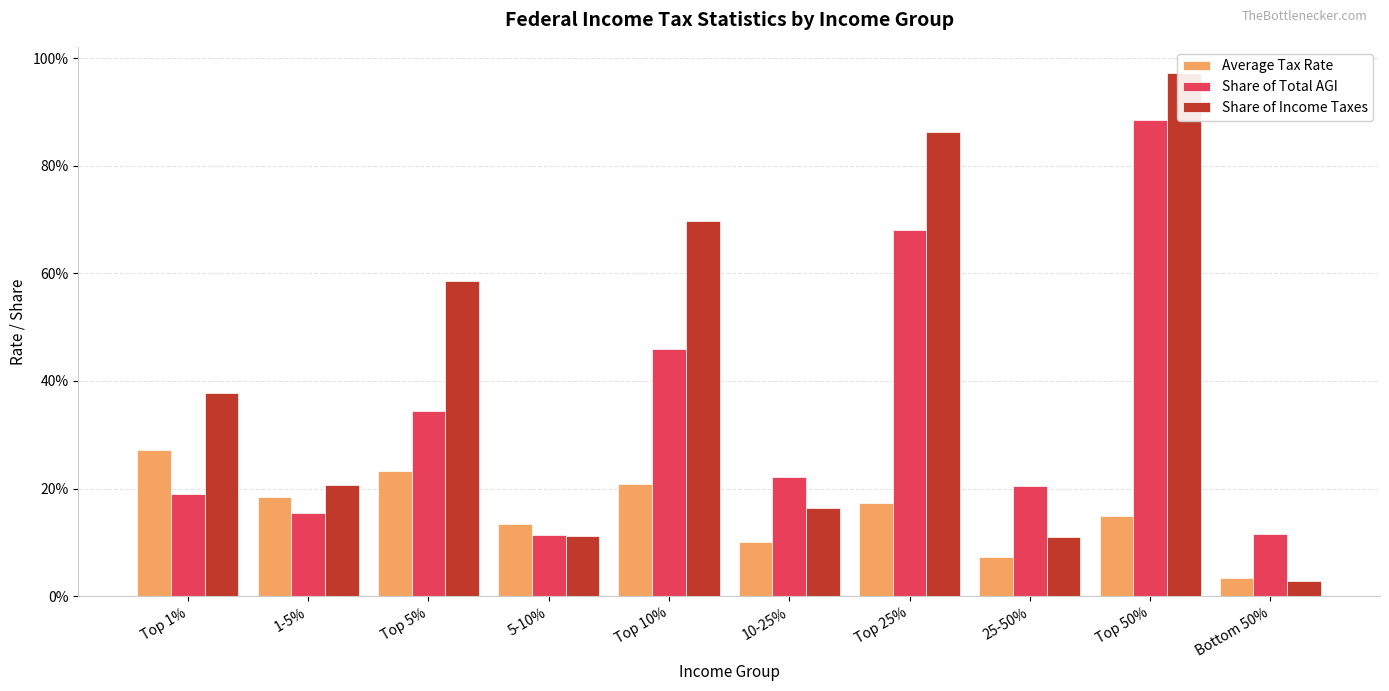

At how many categories does at least one series exceed 0?

10